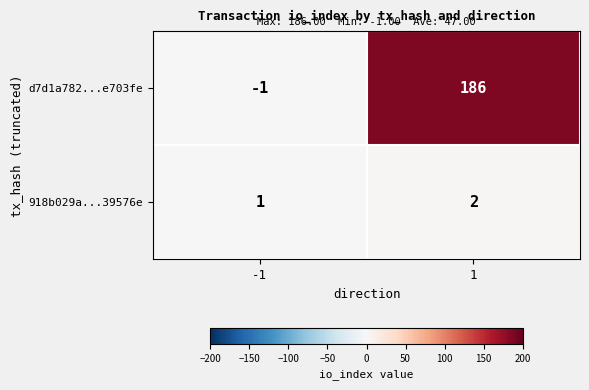

What is the spread (max minus min) of values at 1?

184